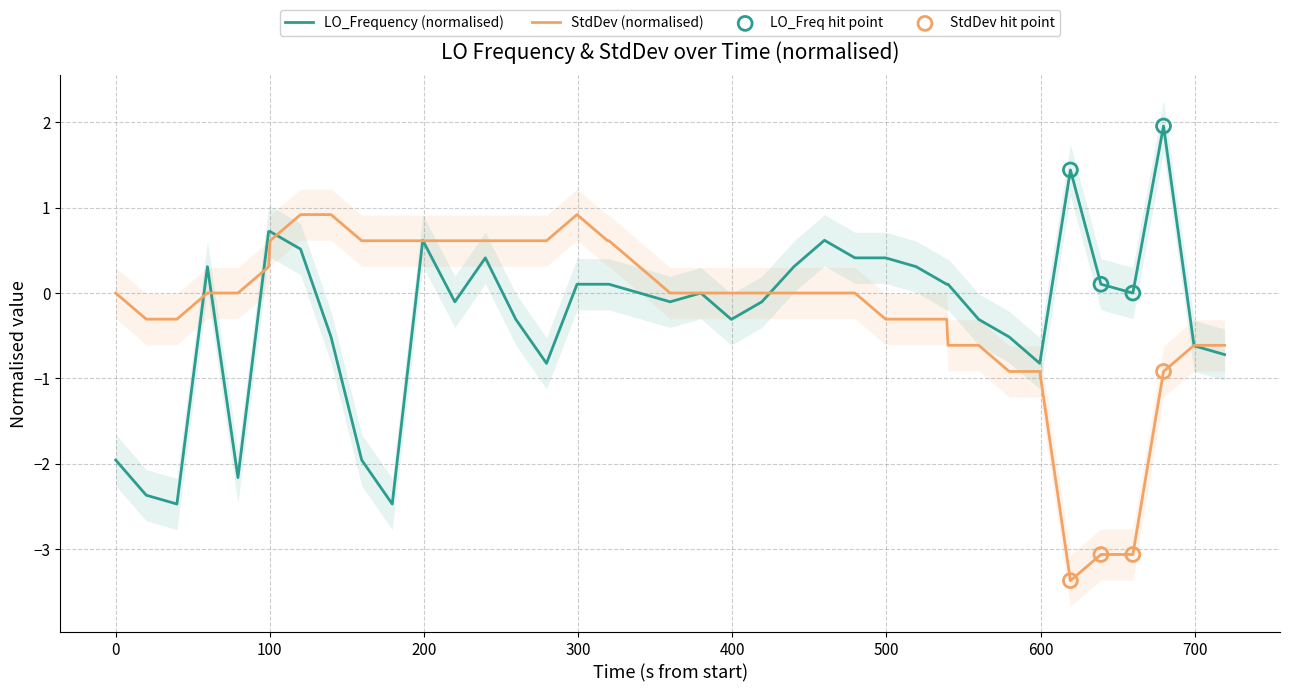

Which series has the widest spread of Y values?

LO_Frequency